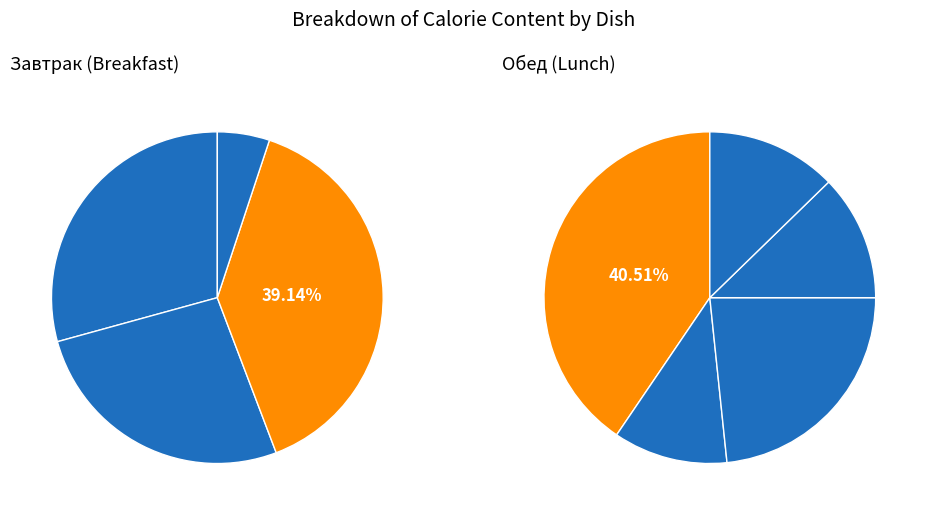

What is the change in value from Борщ со свежей капустой to Хлеб пшеничный?

-324